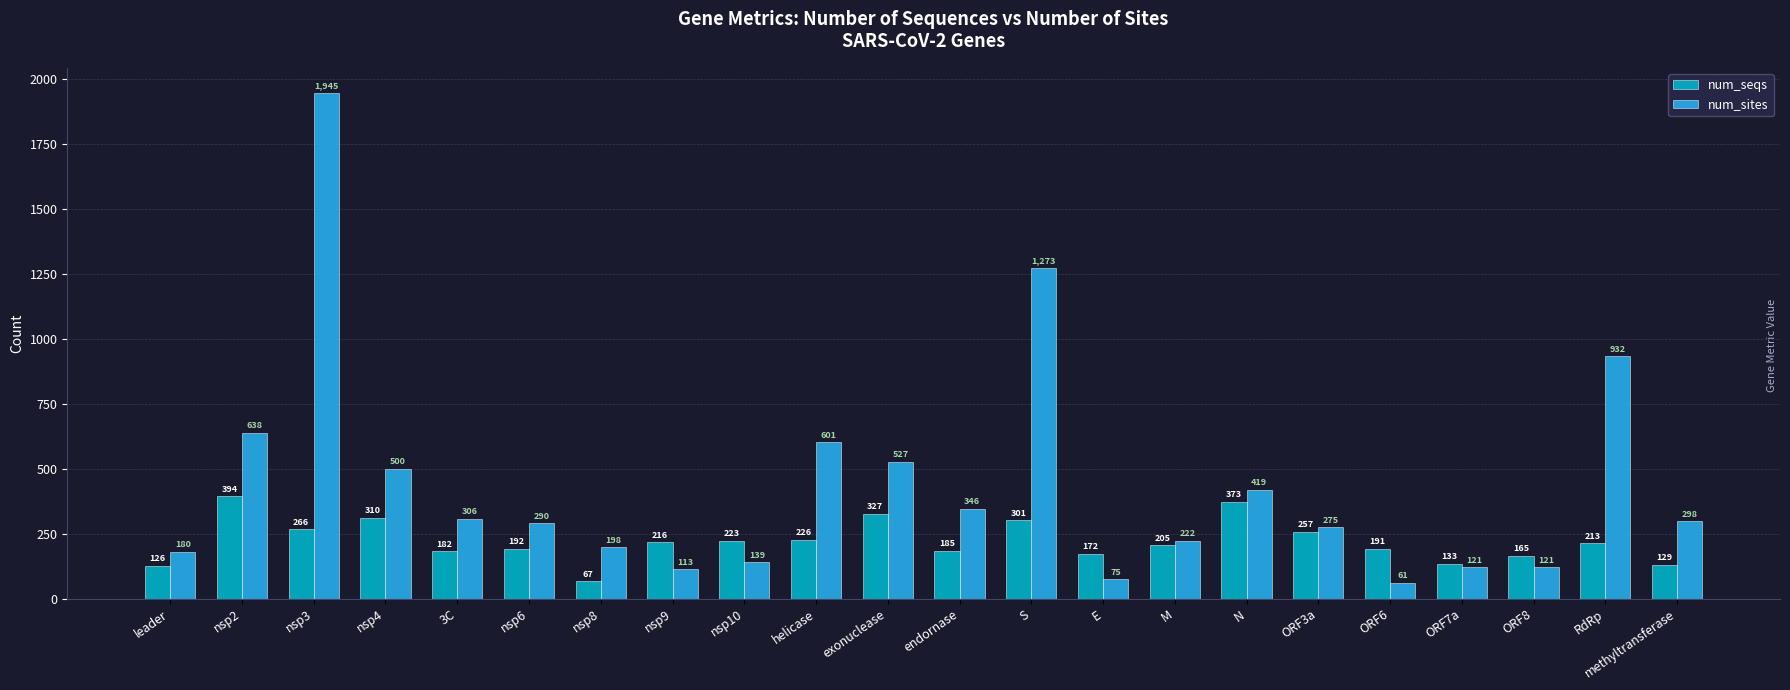

What is the difference between the maximum and minimum values in the num_sites series?

1884